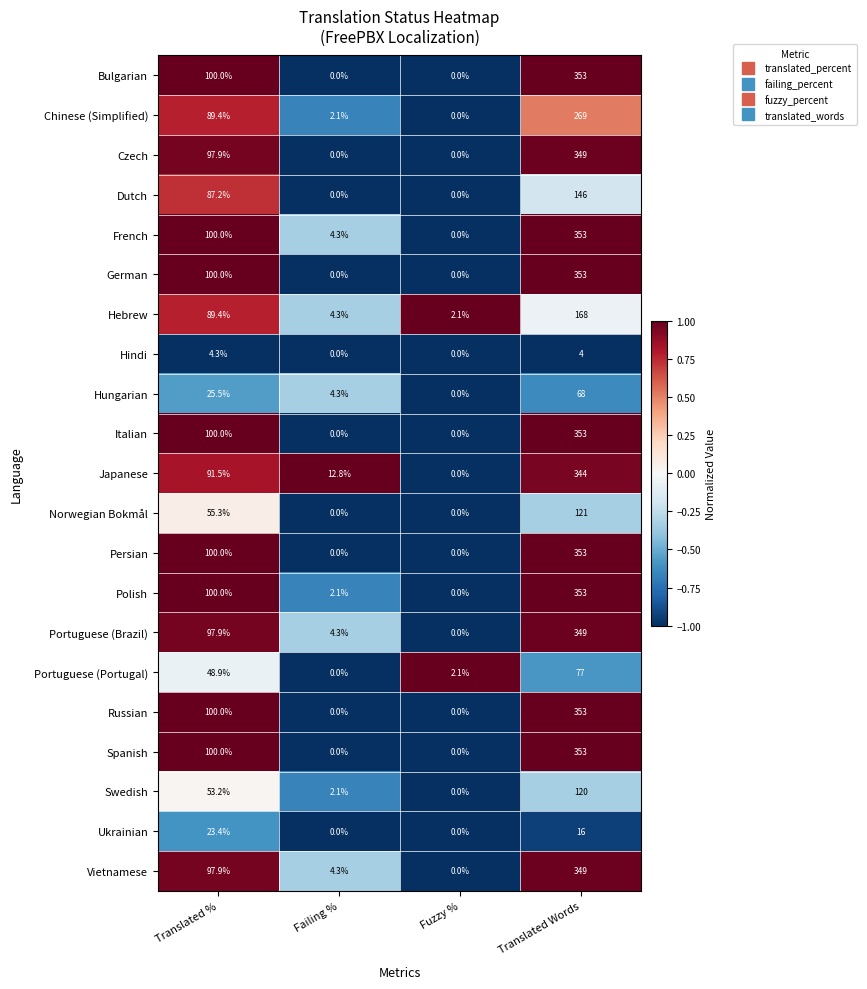

What value does the Dutch series have at Translated Words?

146.0